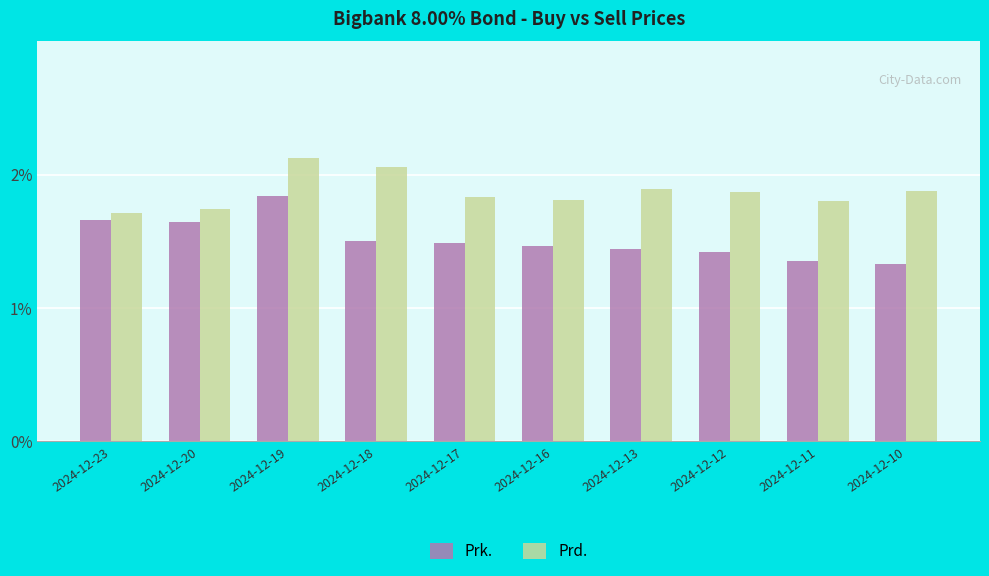

Rank the series by their maximum value, from highest to lowest.

Prd., Prk.